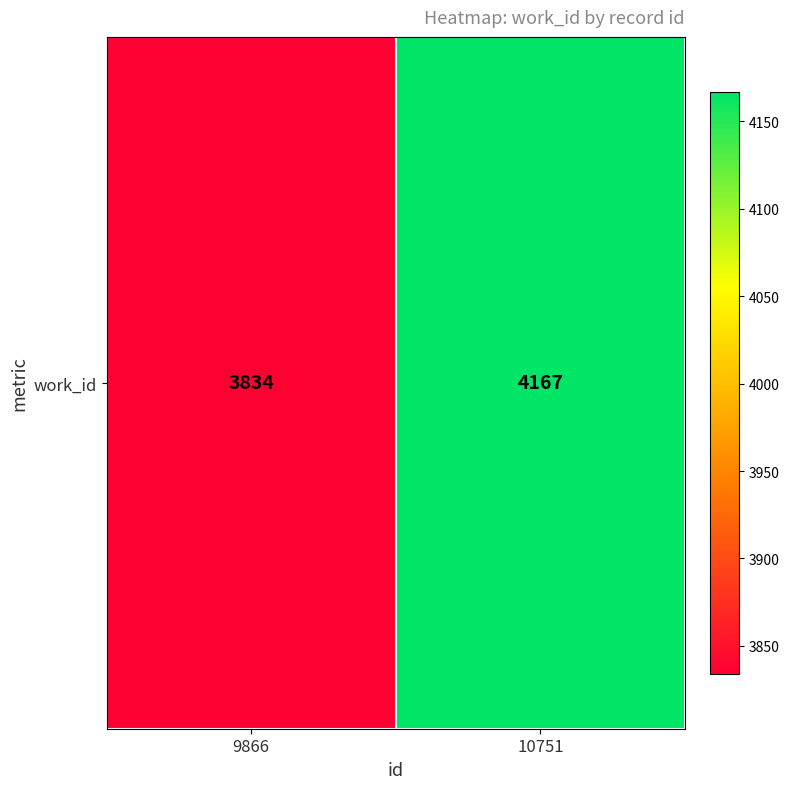

What is the ratio of the value at 9866 to the value at 10751?

0.9